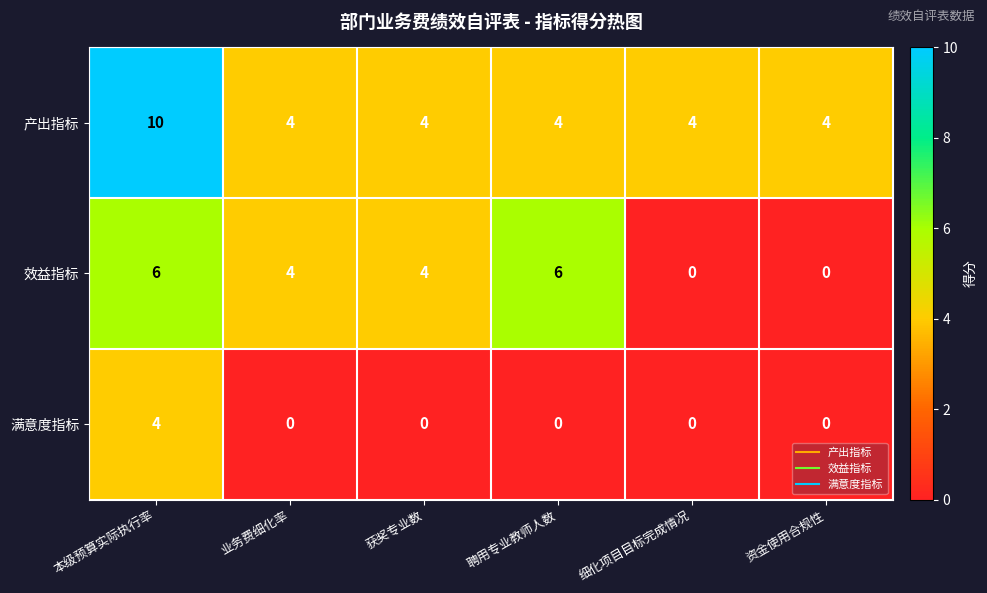

Between 本级预算实际执行率 and 聘用专业教师人数, which series saw the biggest shift?

产出指标